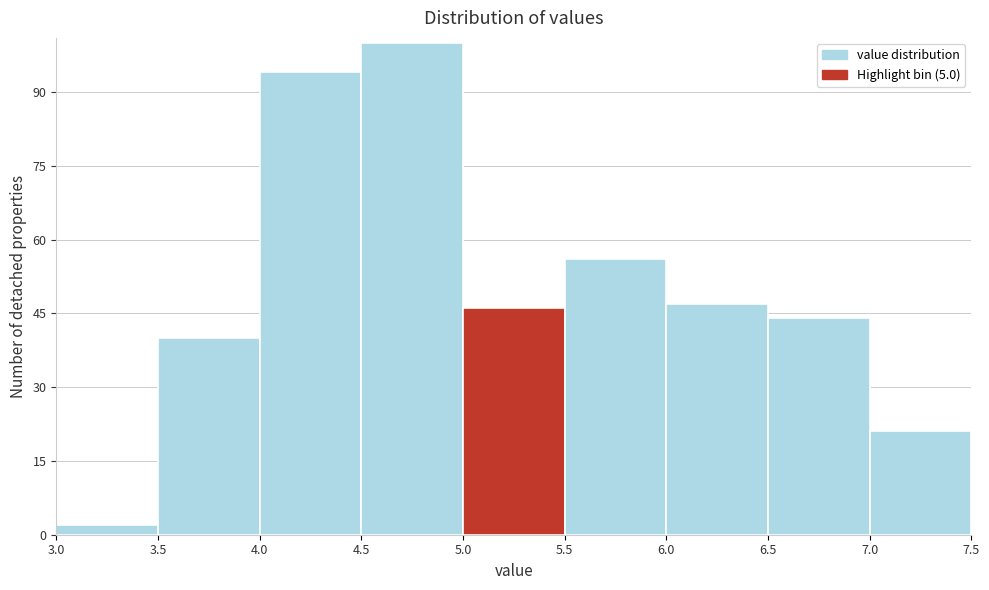

Over which range of the x-axis is the bar tallest?

4.5 to 5.0